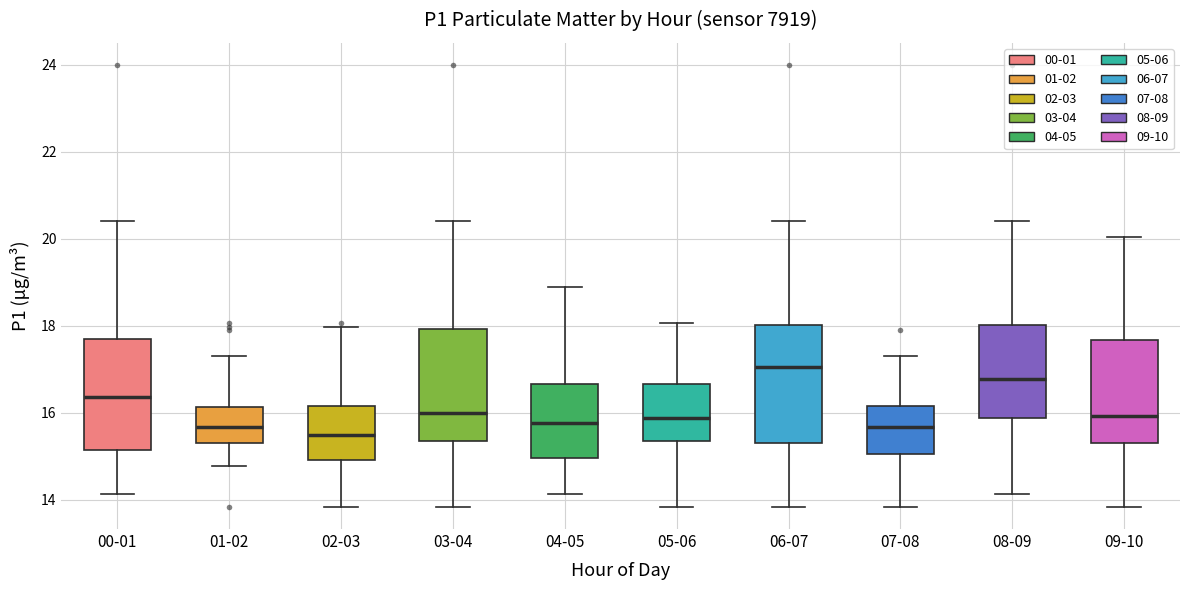

Reading left to right, read every box against the y-axis: the position of its median line, the range the box covers, and the ends of its whiskers. The values are not printed on the chart, so give them approximately, as read against the axis.

00-01: median 16.4, box 15.2 to 17.8, whiskers 14.2 to 20.4
01-02: median 15.6, box 15.4 to 16.2, whiskers 14.8 to 17.4
02-03: median 15.4, box 15.0 to 16.2, whiskers 13.8 to 18.0
03-04: median 16.0, box 15.4 to 18.0, whiskers 13.8 to 20.4
04-05: median 15.8, box 15.0 to 16.6, whiskers 14.2 to 19.0
05-06: median 15.8, box 15.4 to 16.6, whiskers 13.8 to 18.0
06-07: median 17.0, box 15.4 to 18.0, whiskers 13.8 to 20.4
07-08: median 15.6, box 15.0 to 16.2, whiskers 13.8 to 17.4
08-09: median 16.8, box 15.8 to 18.0, whiskers 14.2 to 20.4
09-10: median 16.0, box 15.4 to 17.6, whiskers 13.8 to 20.0